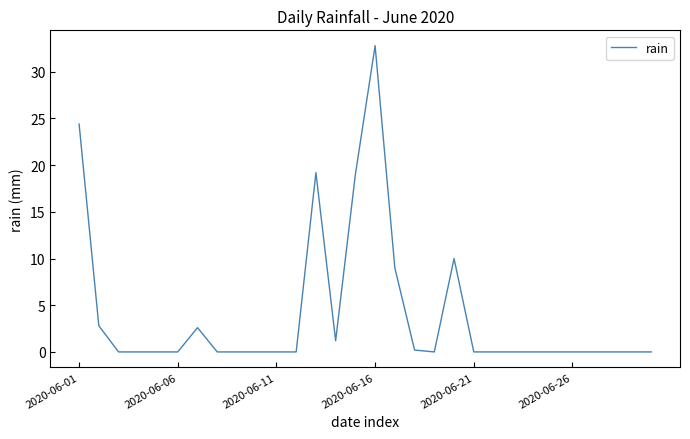

How many lines are shown in the chart?

1